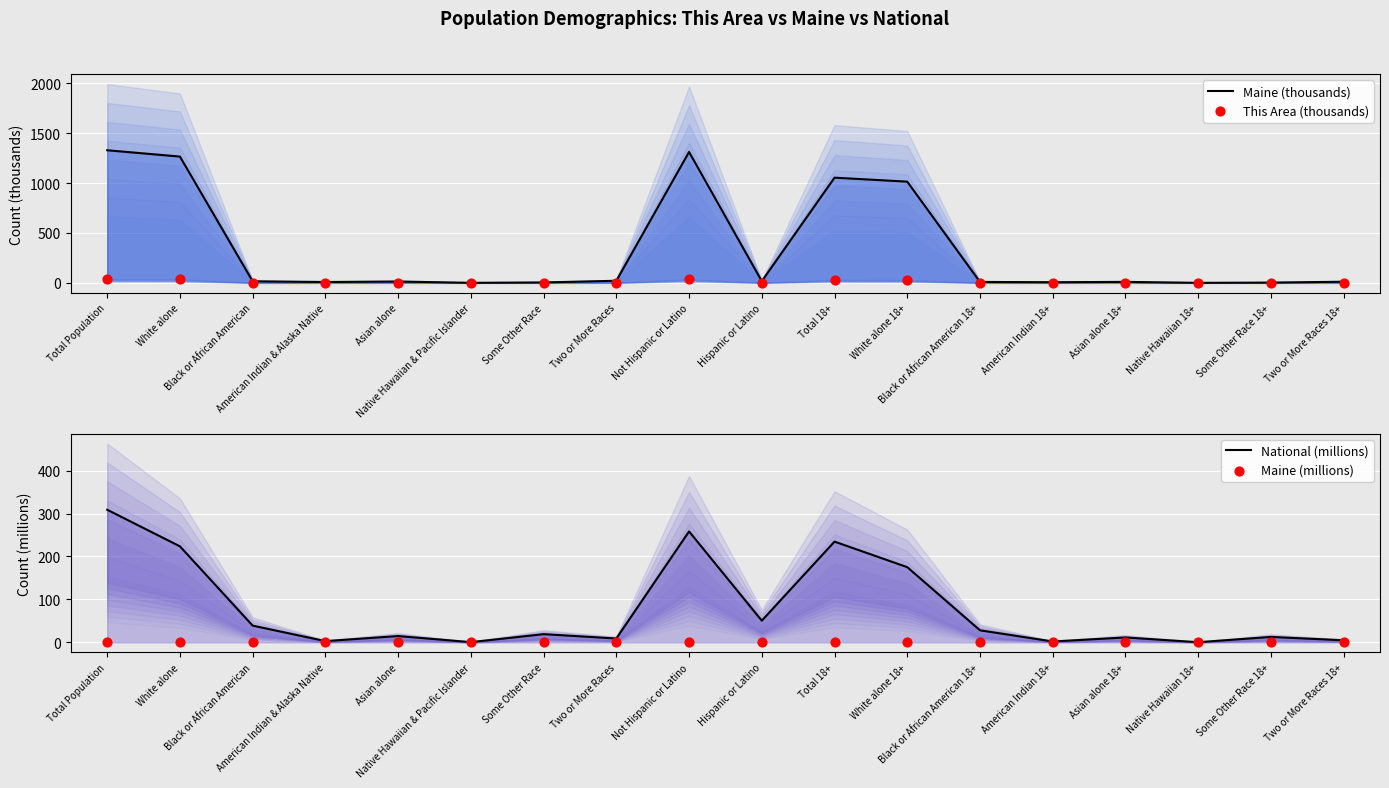

At which category is the sum across all series the highest?

Total Population